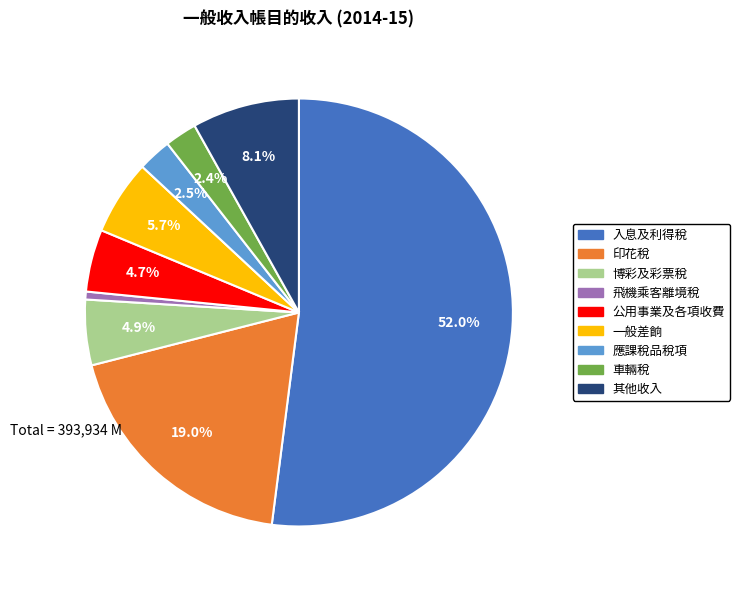

What is the smallest slice in the pie chart?

飛機乘客離境稅